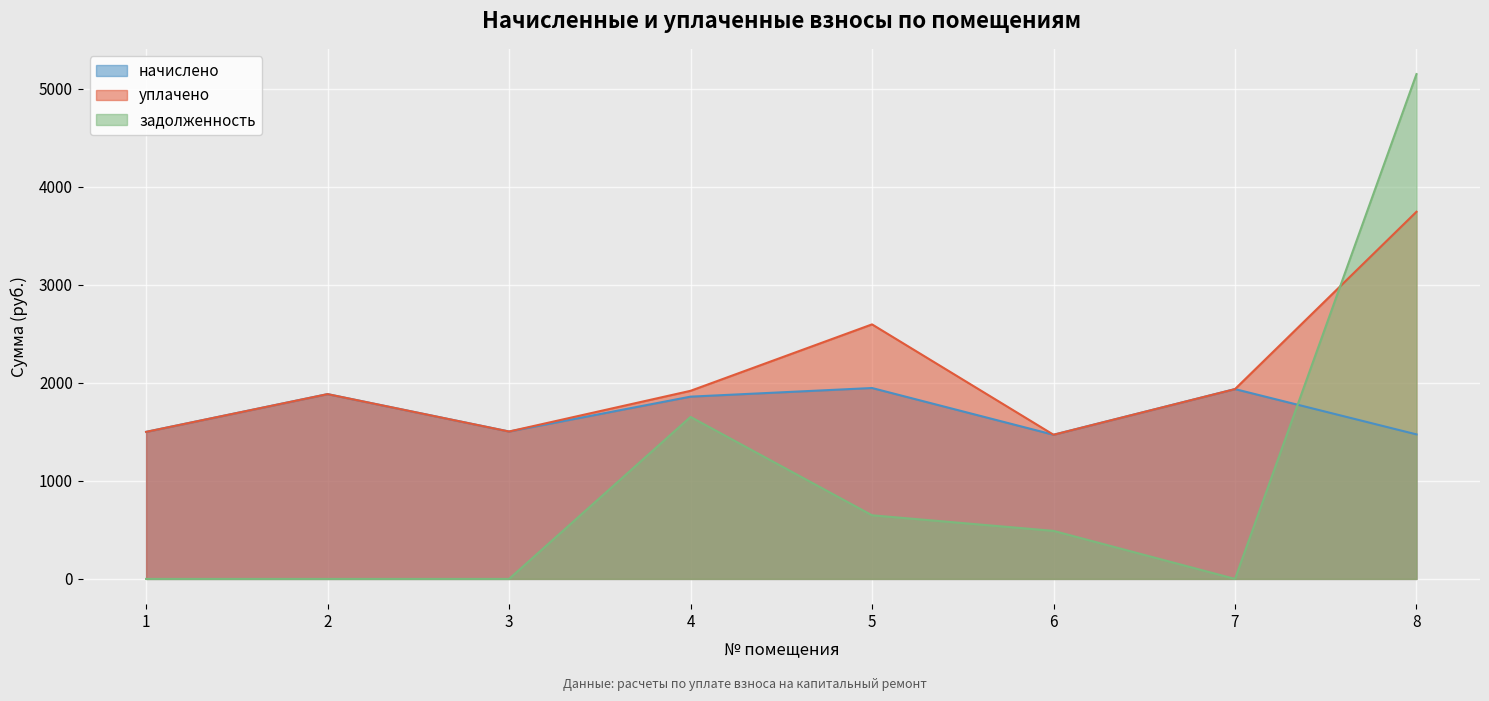

Reading left to right, extract all data points from this chart.

начислено: 1499.4	1884.3	1503.1	1858.7	1946.6	1470.1	1935.7	1473.7
уплачено: 1499.4	1884.3	1503.1	1918.2	2595.5	1470.1	1935.7	3743.7
задолженность: 0.0	0.0	0.0	1652.0	648.9	490.0	0.0	5147.7